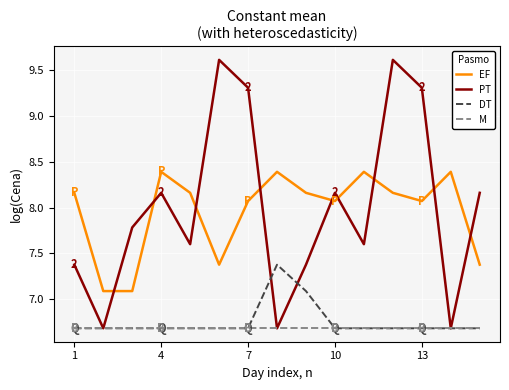

True or false: EF and M cross at least once.

False